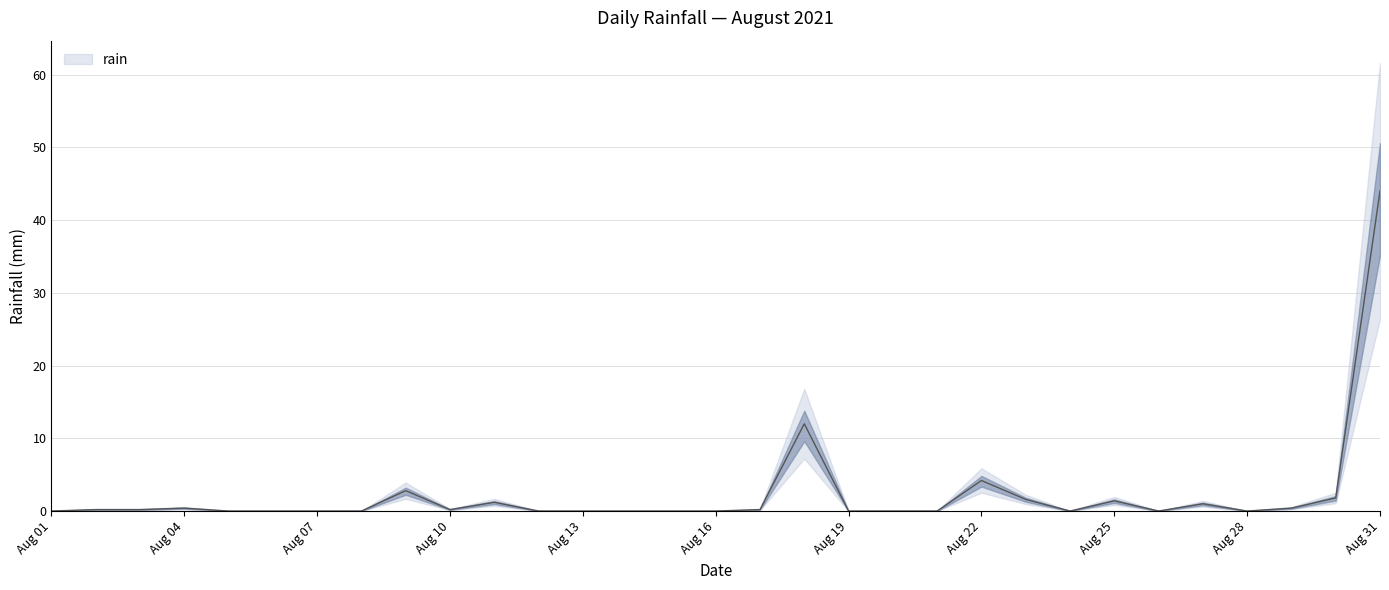

What is the difference between the second highest and second lowest values?

12.0